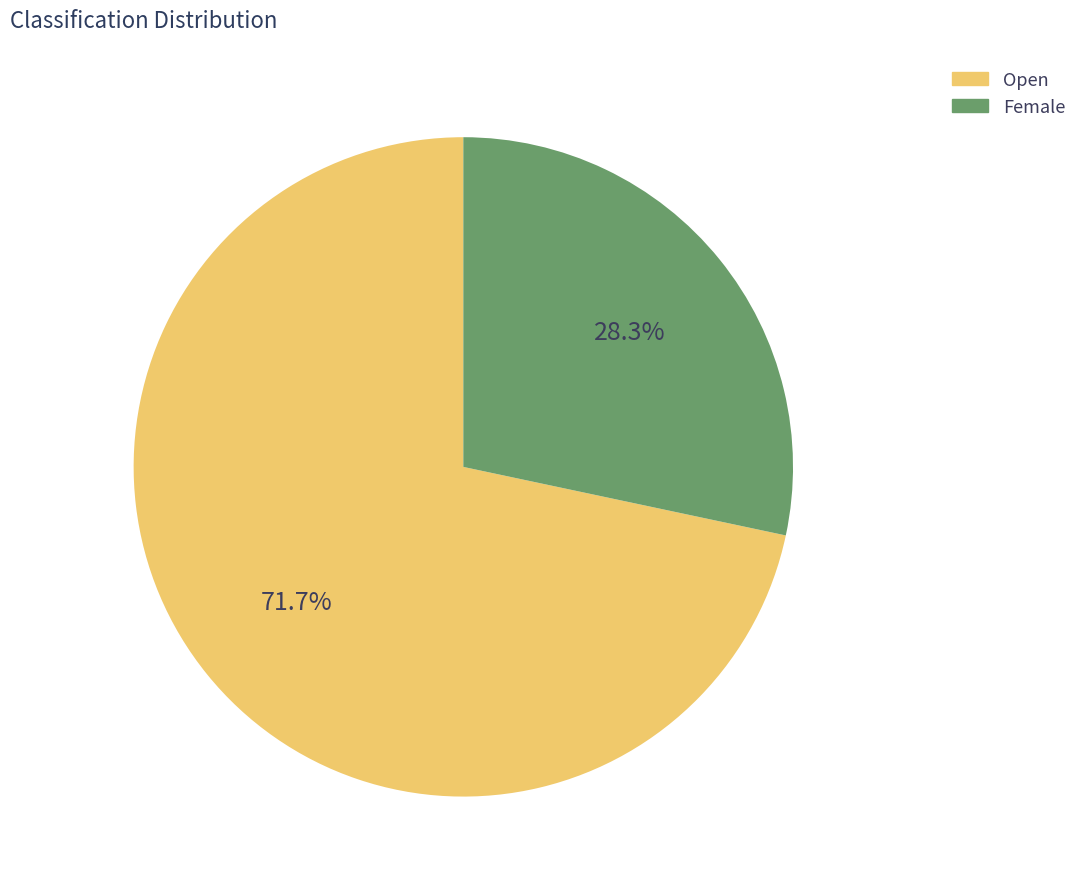

To the nearest percent, what is the combined percentage of Female and Open?

100%